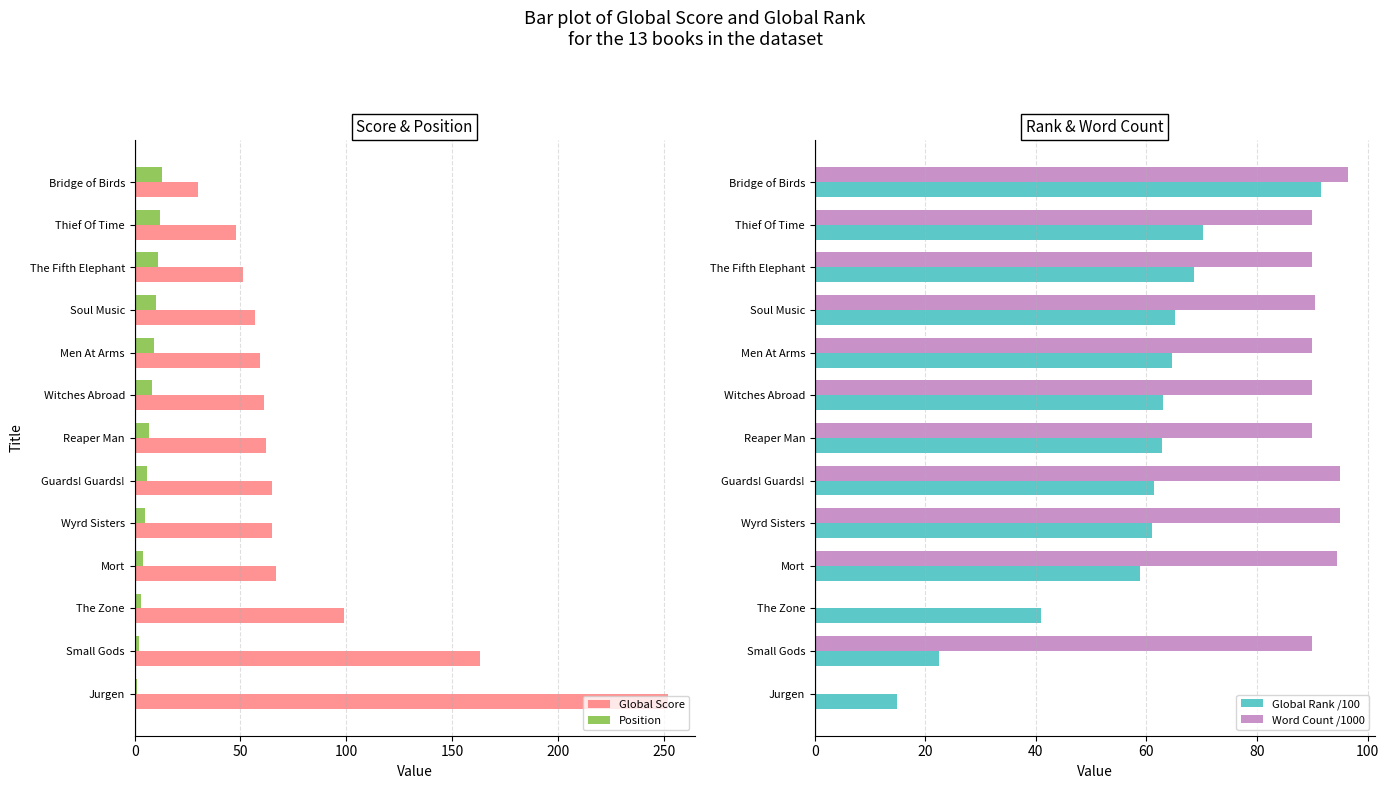

What is the average value of the Position series?

7